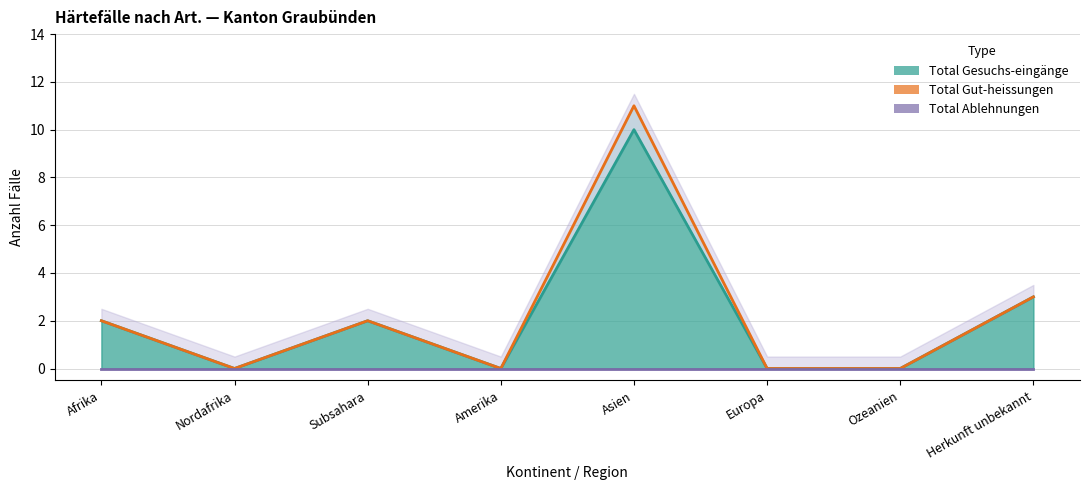

The Total Gut-heissungen series shows 11 at Asien. True or false?

True